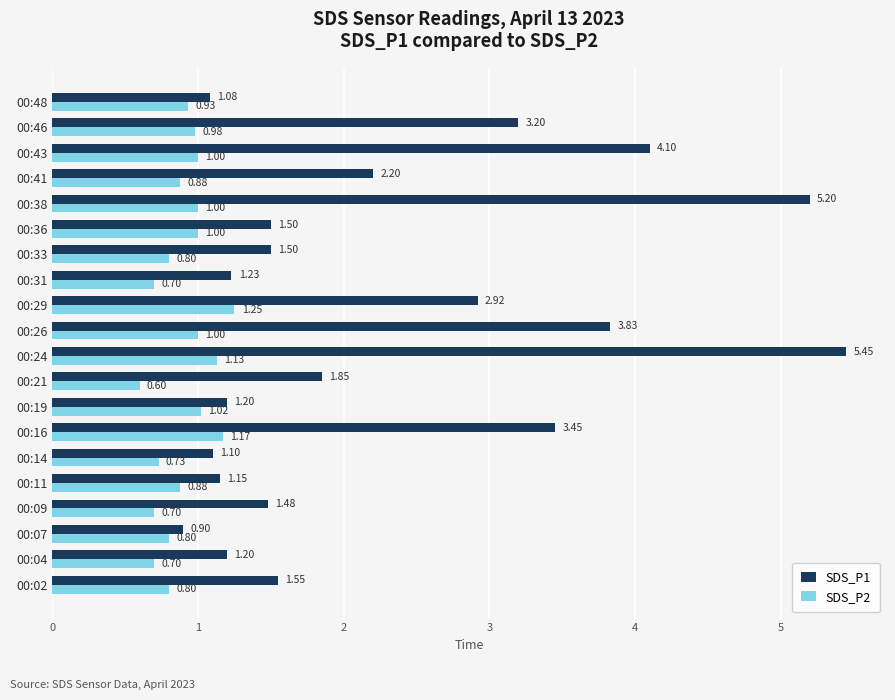

At which category is the sum across all series the highest?

00:24